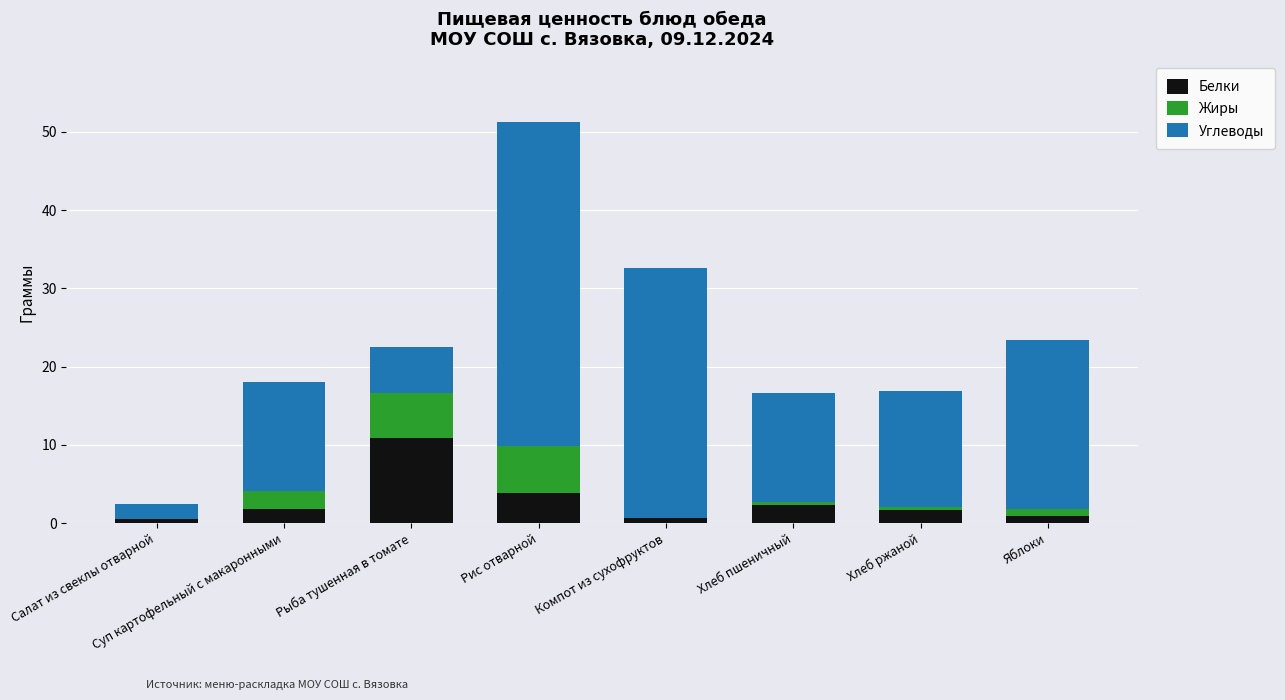

What is the sum of all Белки values?

22.5